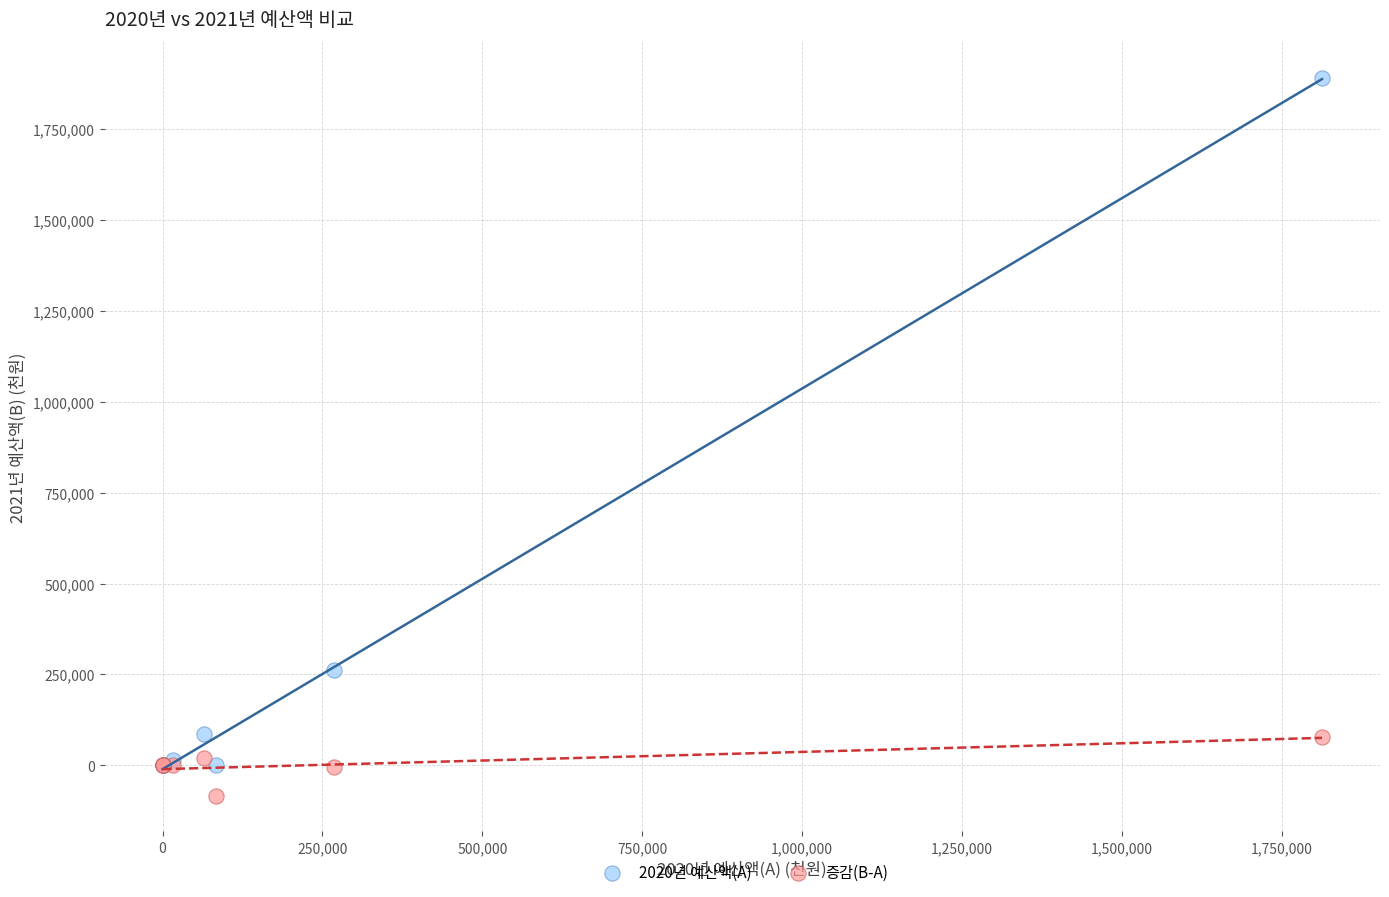

Across all series, what Y value is closest to 904242?

262800